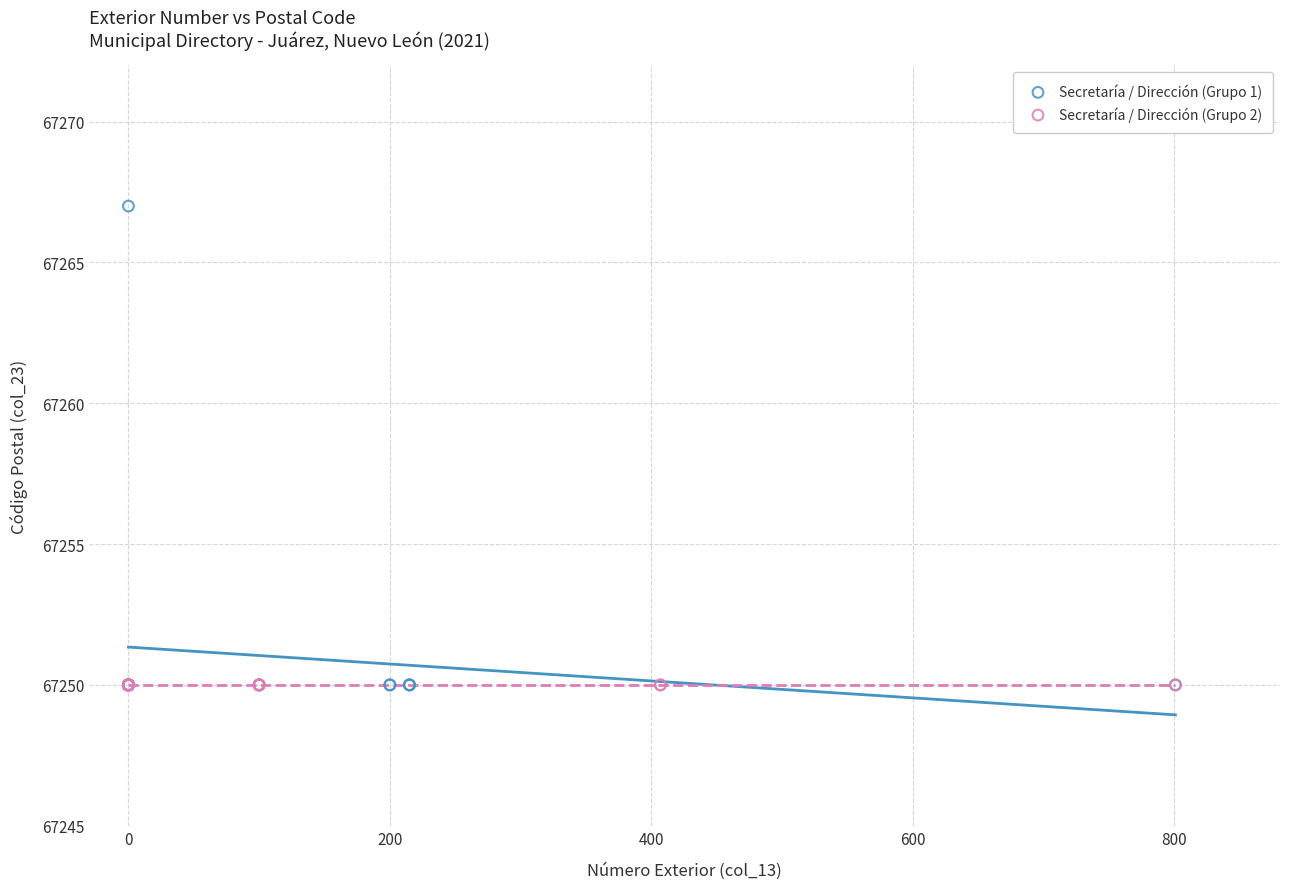

Which series reaches the maximum Y coordinate?

Secretaría / Dirección (Grupo 1)